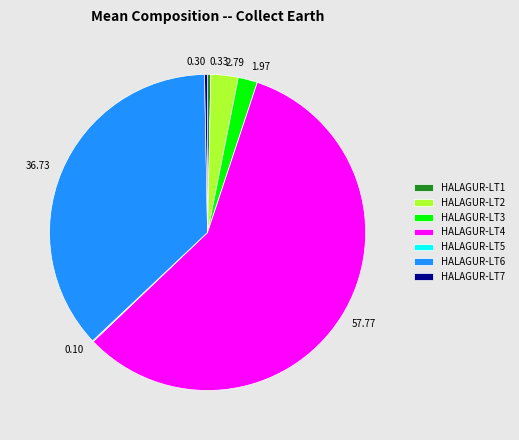

What is the ratio of the value at HALAGUR-LT6 to the value at HALAGUR-LT3?

18.6